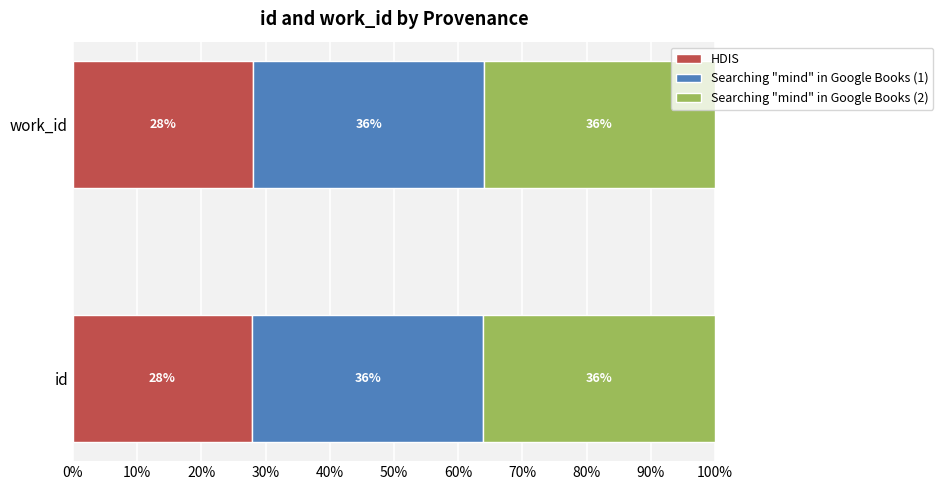

Is it true that HDIS equals 27.9 at id?

True